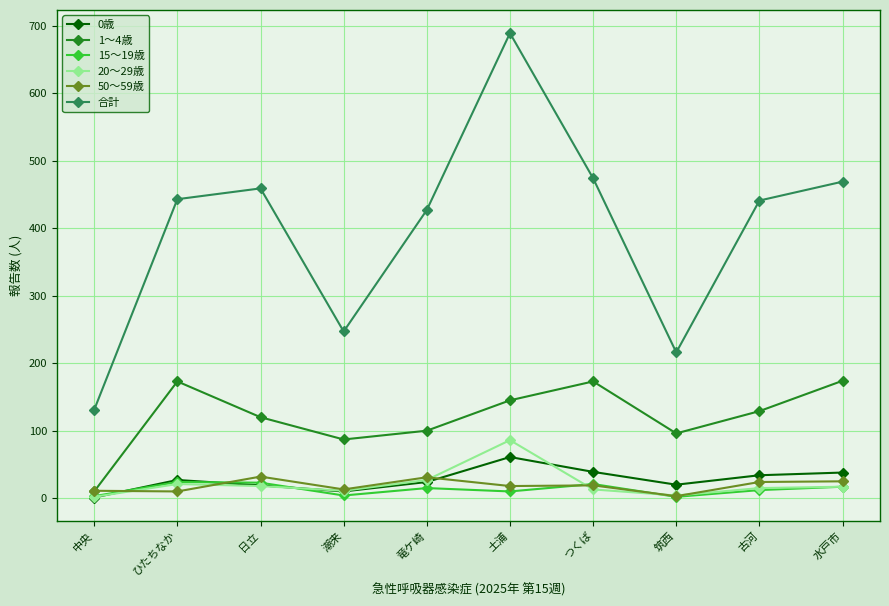

True or false: 合計 and 1～4歳 intersect in this chart.

False